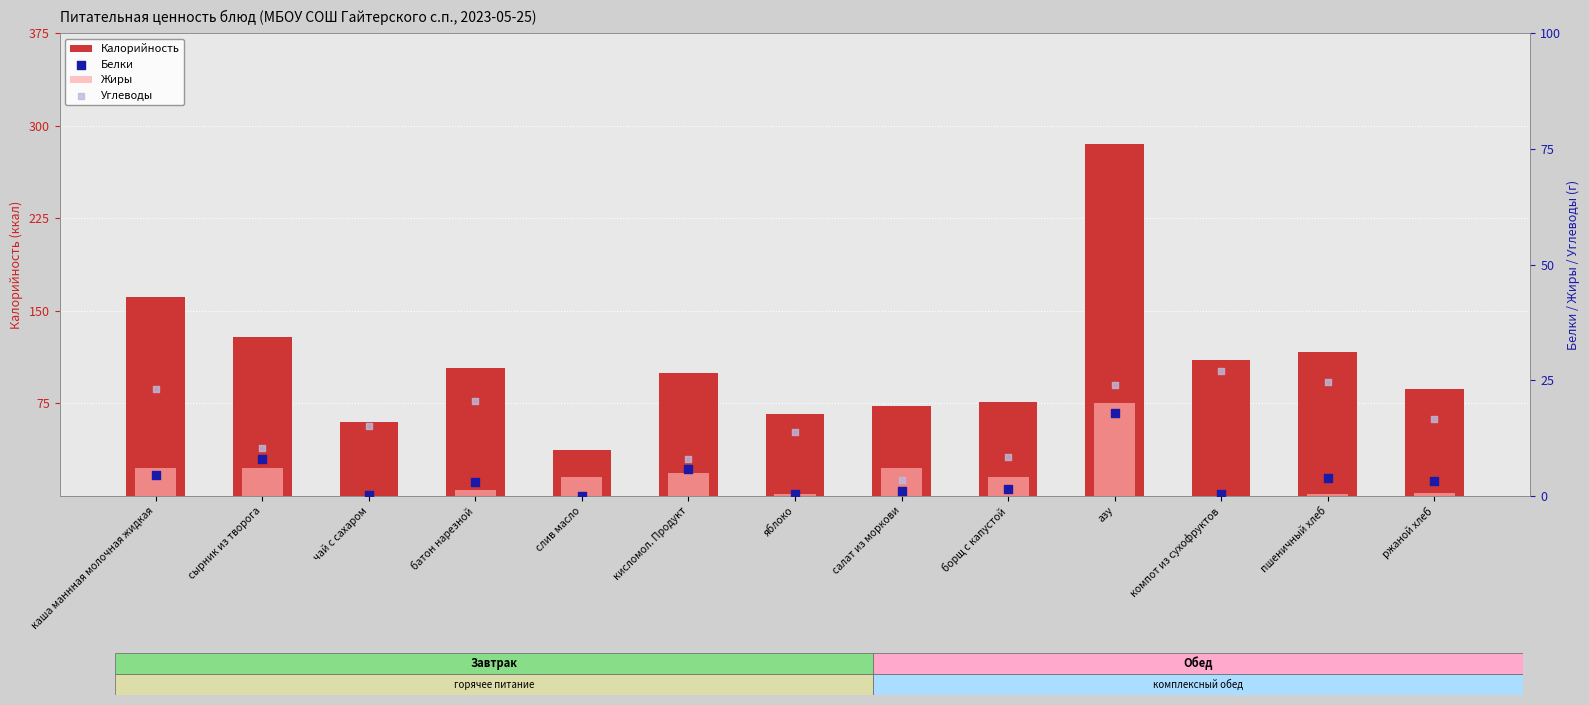

Which series has the largest total across all categories?

Калорийность